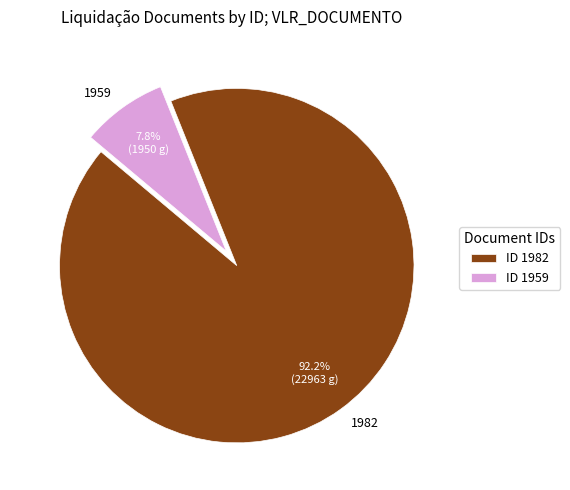

To the nearest percent, what portion does 1982 represent?

92%